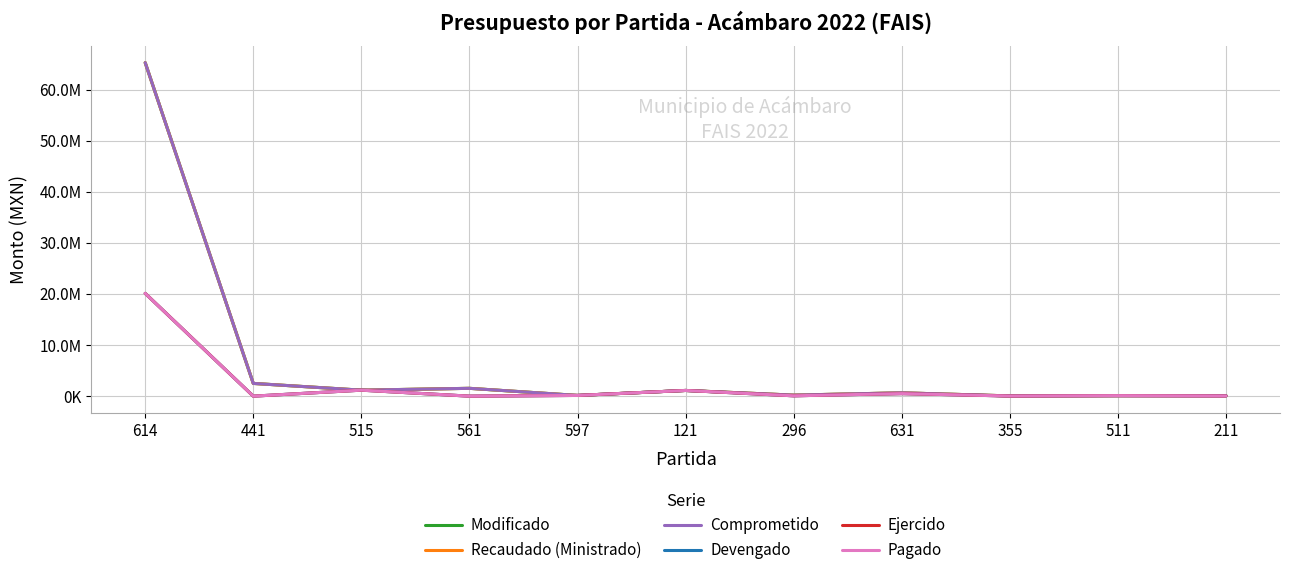

List the series in order of their peak value, highest first.

Modificado, Recaudado (Ministrado), Comprometido, Devengado, Ejercido, Pagado